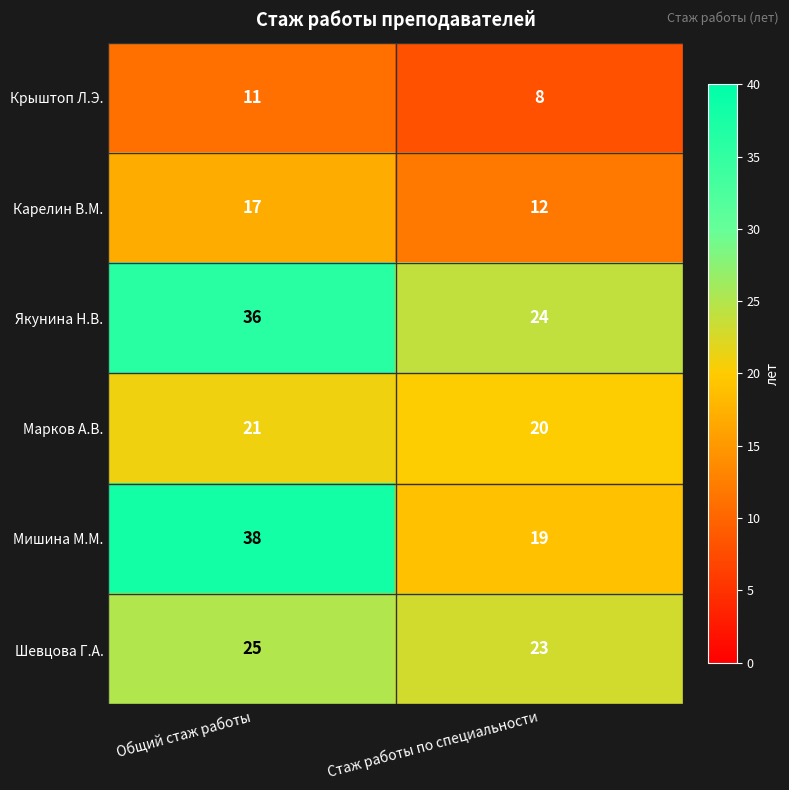

At Стаж работы по специальности, list the series in order from smallest to largest.

Крыштоп Л.Э., Карелин В.М., Мишина М.М., Марков А.В., Шевцова Г.А., Якунина Н.В.